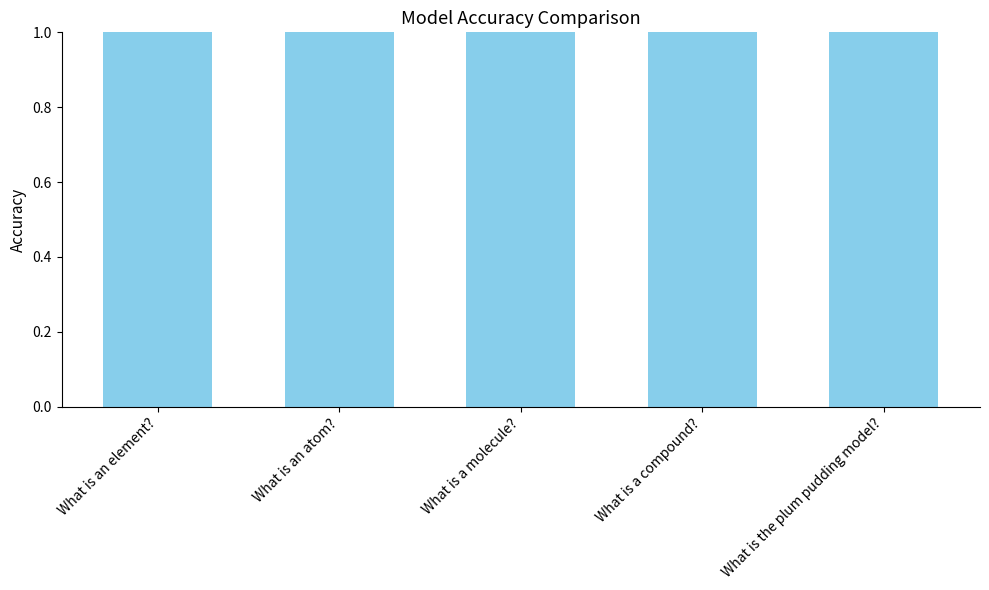

What is the difference between the maximum and minimum values?

4